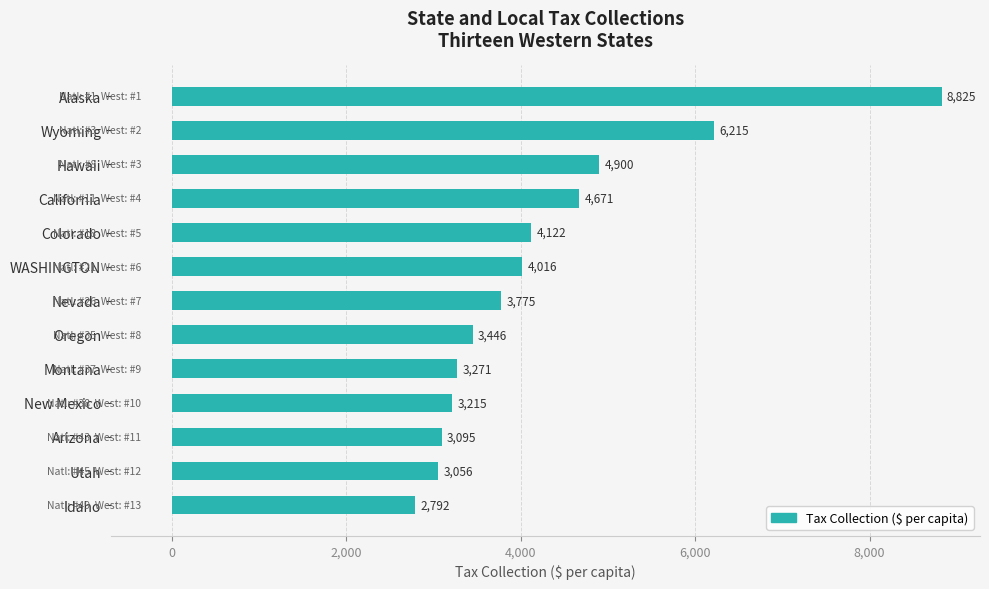

What is the minimum value shown in the chart?

2792.2